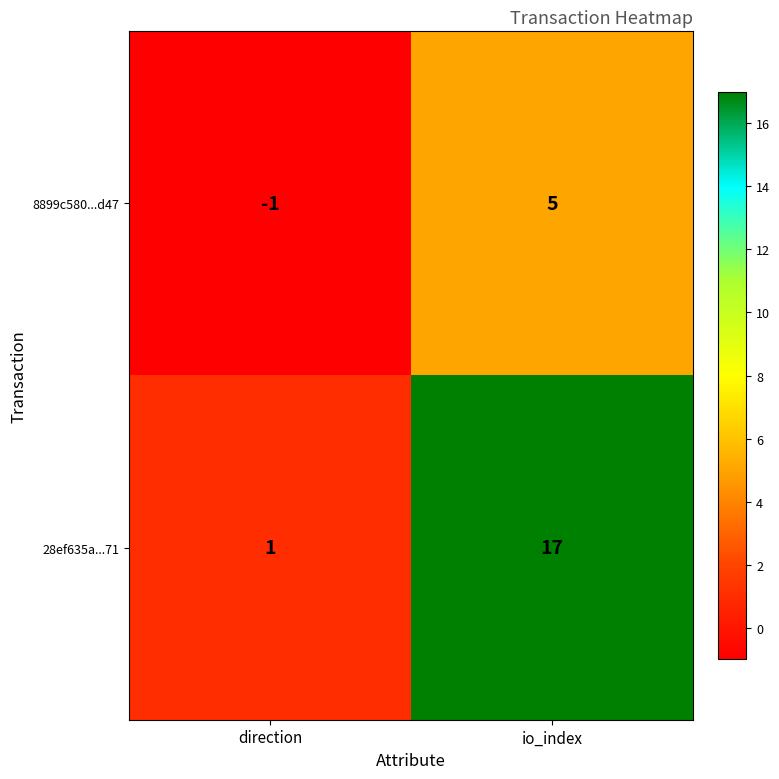

Count the number of categories in the chart.

2